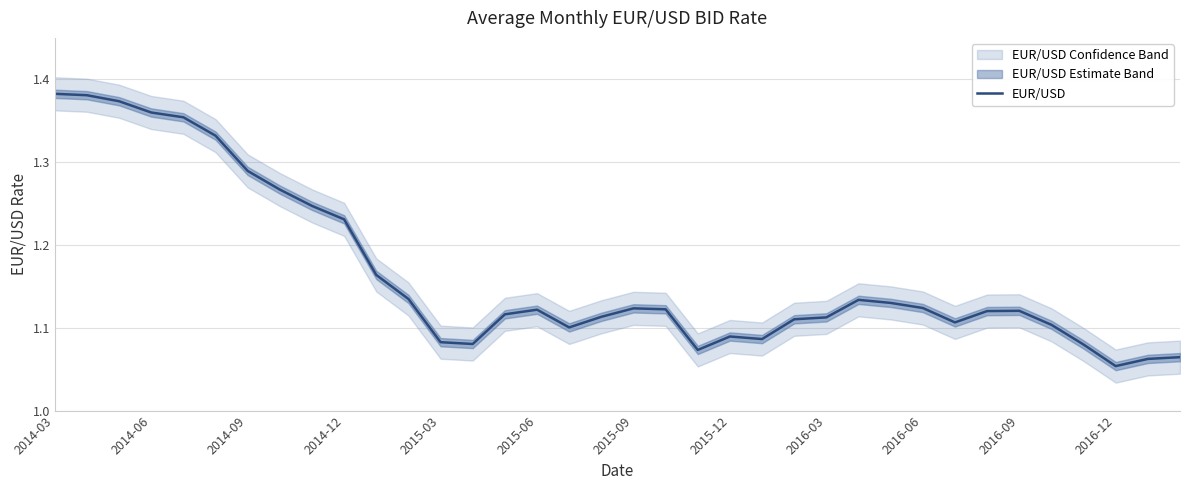

What position from the right is 2015-06?

21